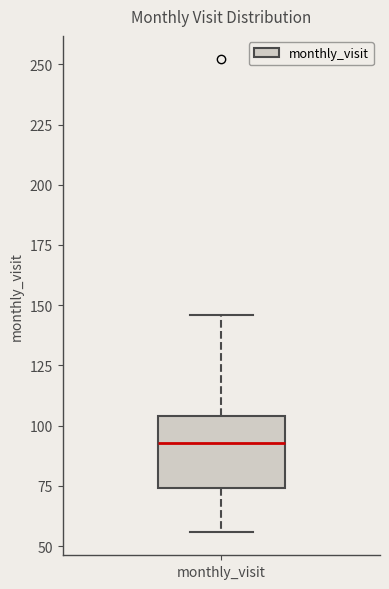

Read this box plot against the y-axis: the position of the median line, the range covered by the box, and the ends of both whiskers. The values are not printed on the chart, so give them approximately, as read against the axis.

median 95, box 75 to 105, whiskers 55 to 145